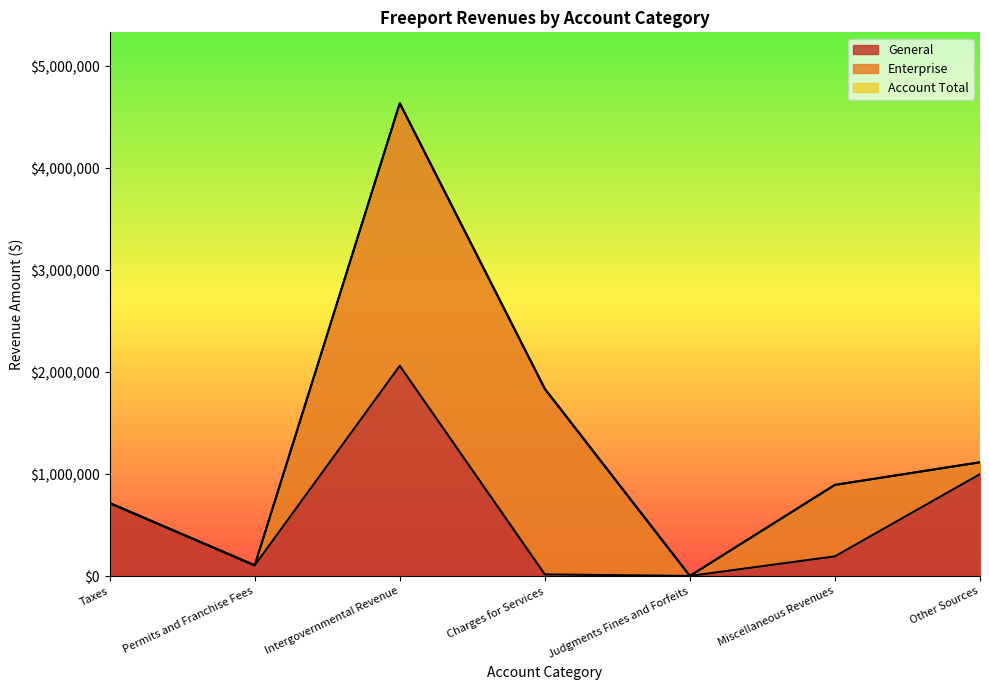

What is the maximum value for General Line?

2063149